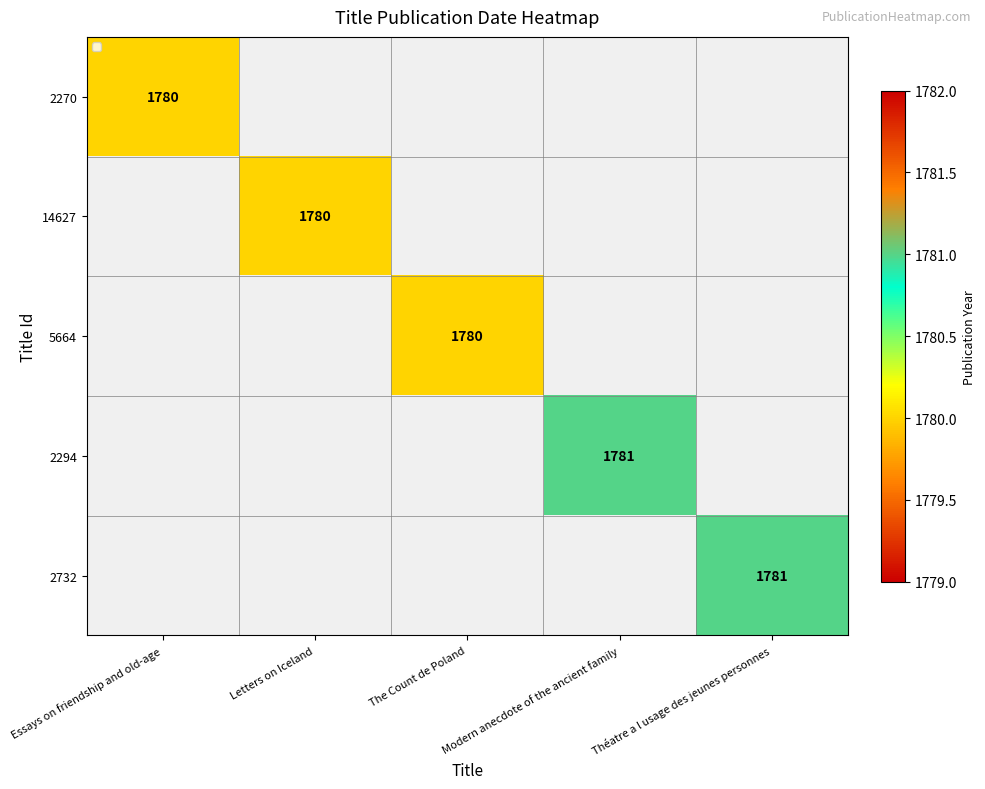

The value of 2294 at Modern anecdote of the ancient family is 1781. True or false?

True